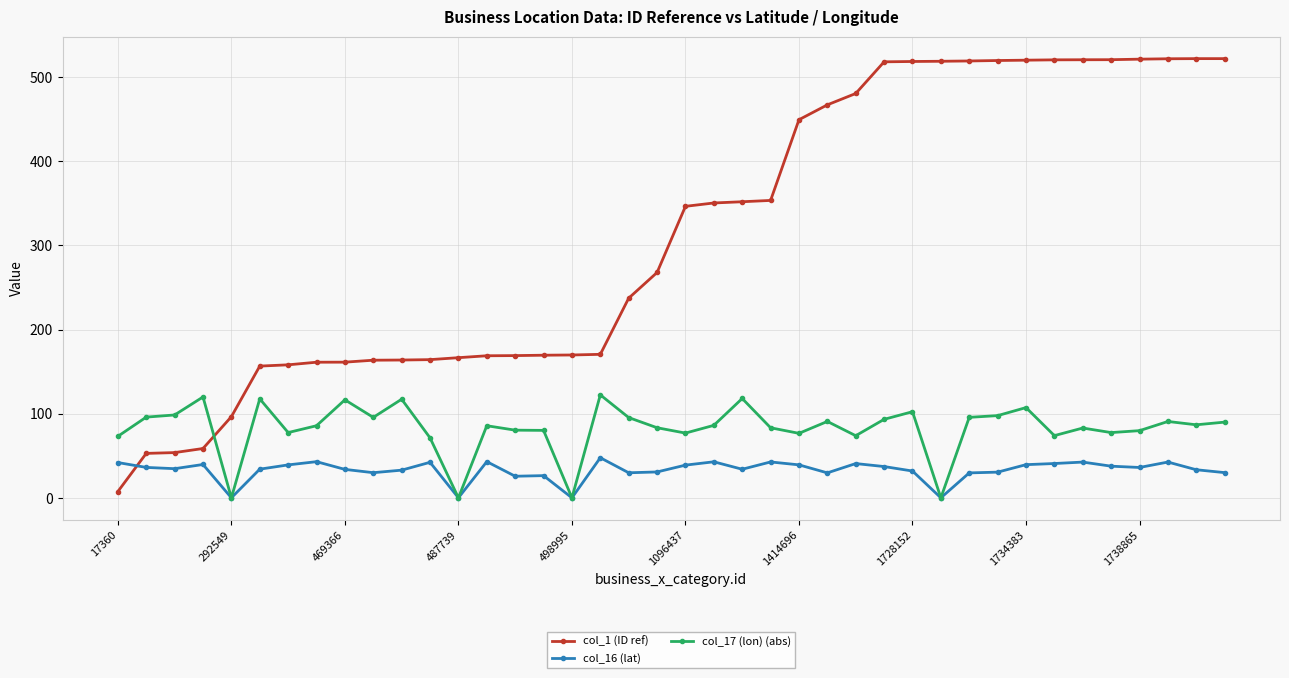

Which series has the largest total across all categories?

col_1 (ID ref)